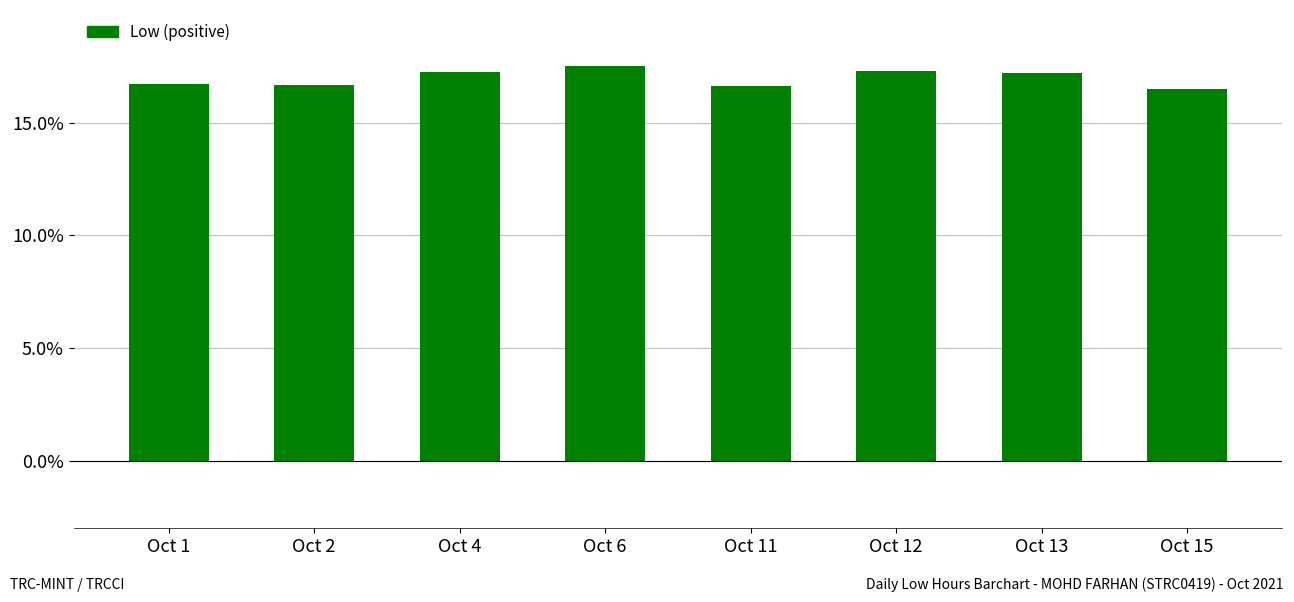

The value at Oct 4 is 4.3. True or false?

False